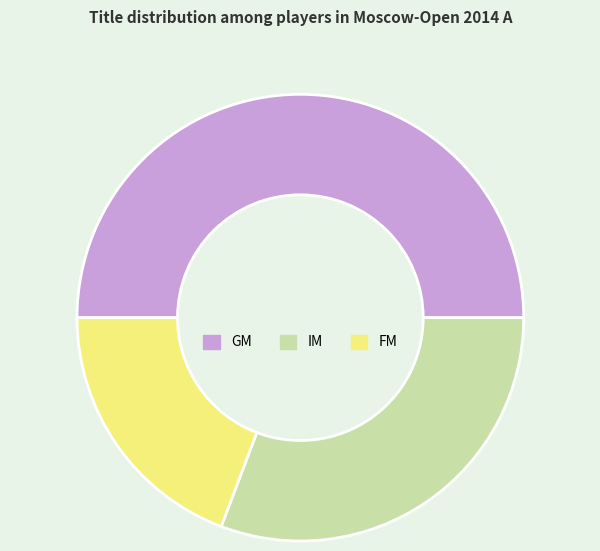

Is it true that GM is 44% of the pie?

False